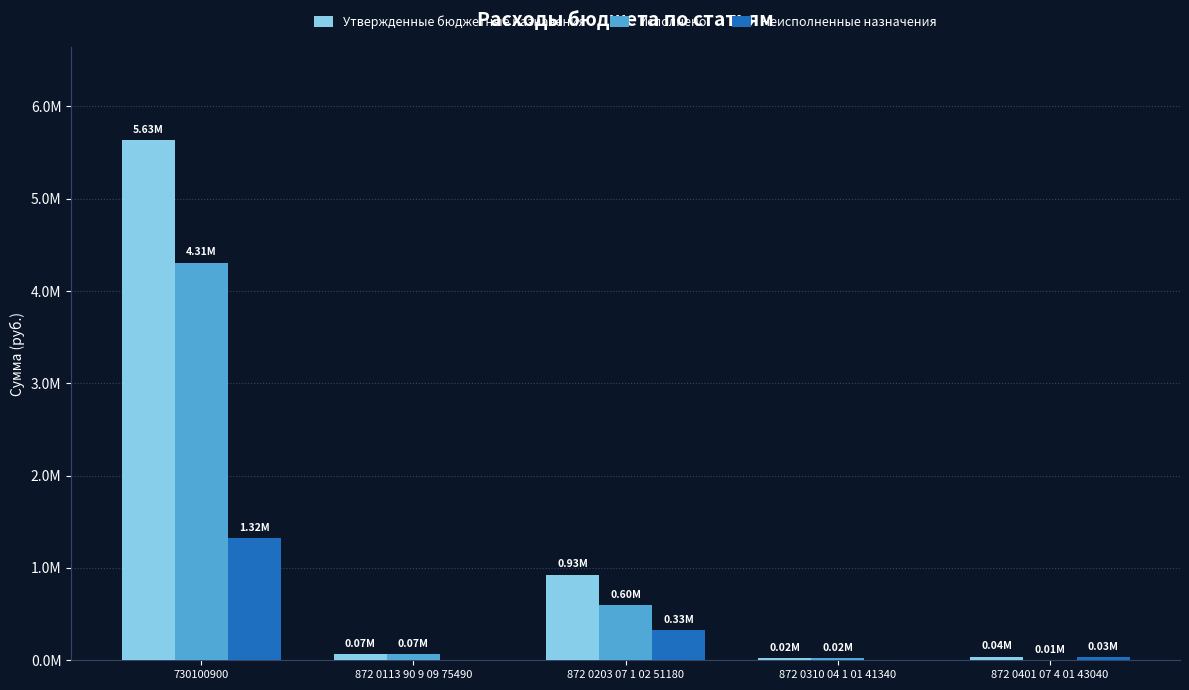

What are all the series names shown in the legend?

Утвержденные бюджетные назначения, Исполнено, Неисполненные назначения